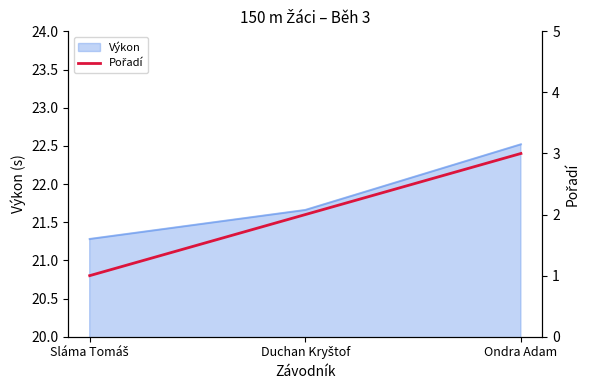

Which category has the highest value in the Výkon series?

Ondra Adam